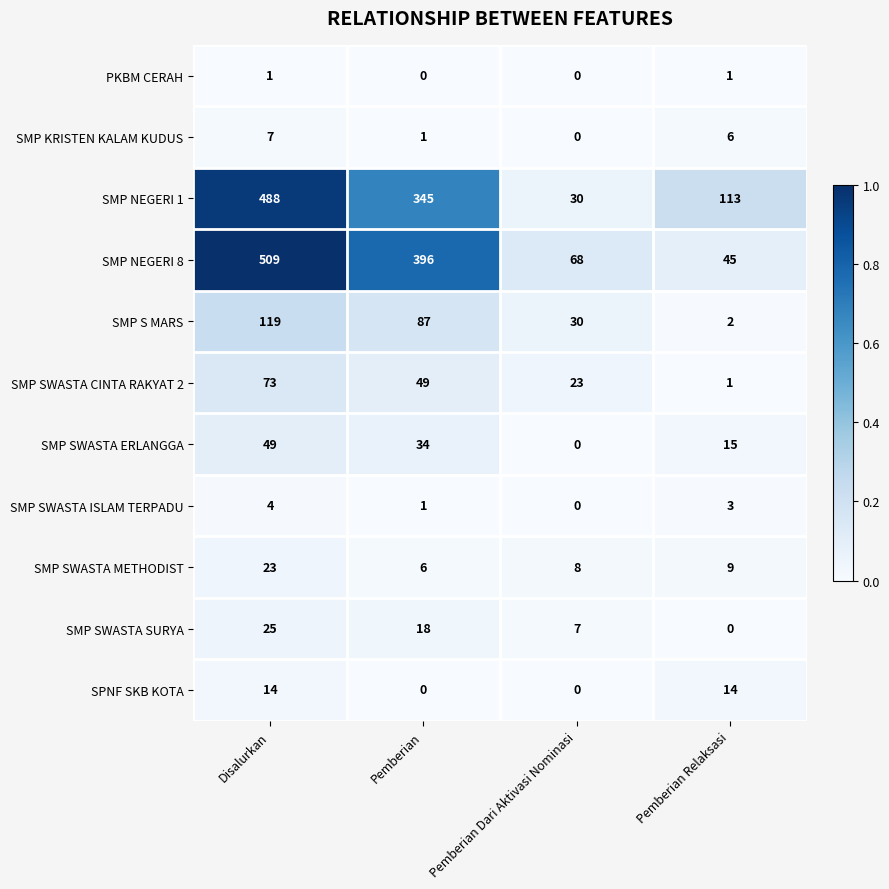

List the labels in order of SMP SWASTA SURYA value, smallest first.

Pemberian Relaksasi, Pemberian Dari Aktivasi Nominasi, Pemberian, Disalurkan